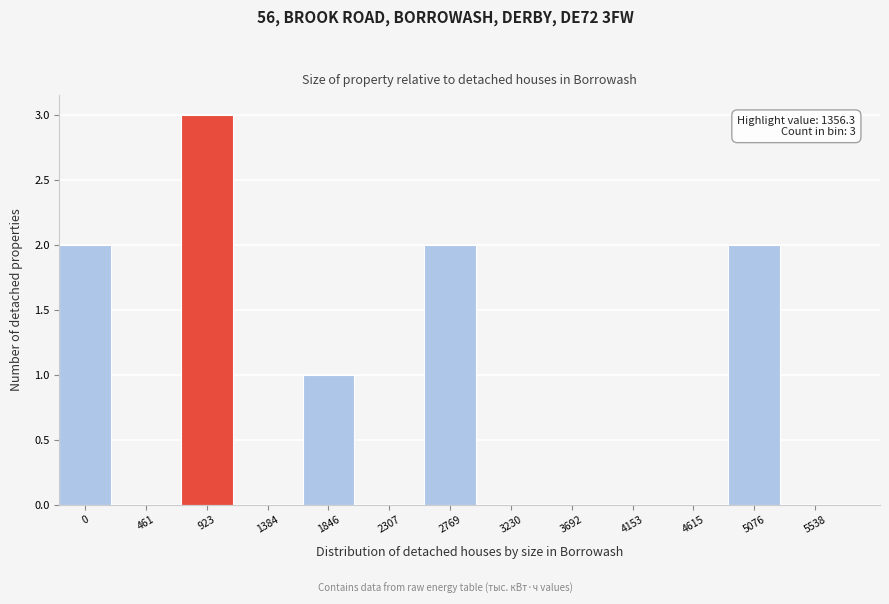

Reading left to right, list all the values displayed in this chart.

0=2	461=0	923=3	1384=0	1846=1	2307=0	2769=2	3230=0	3692=0	4153=0	4615=0	5076=2	5538=0